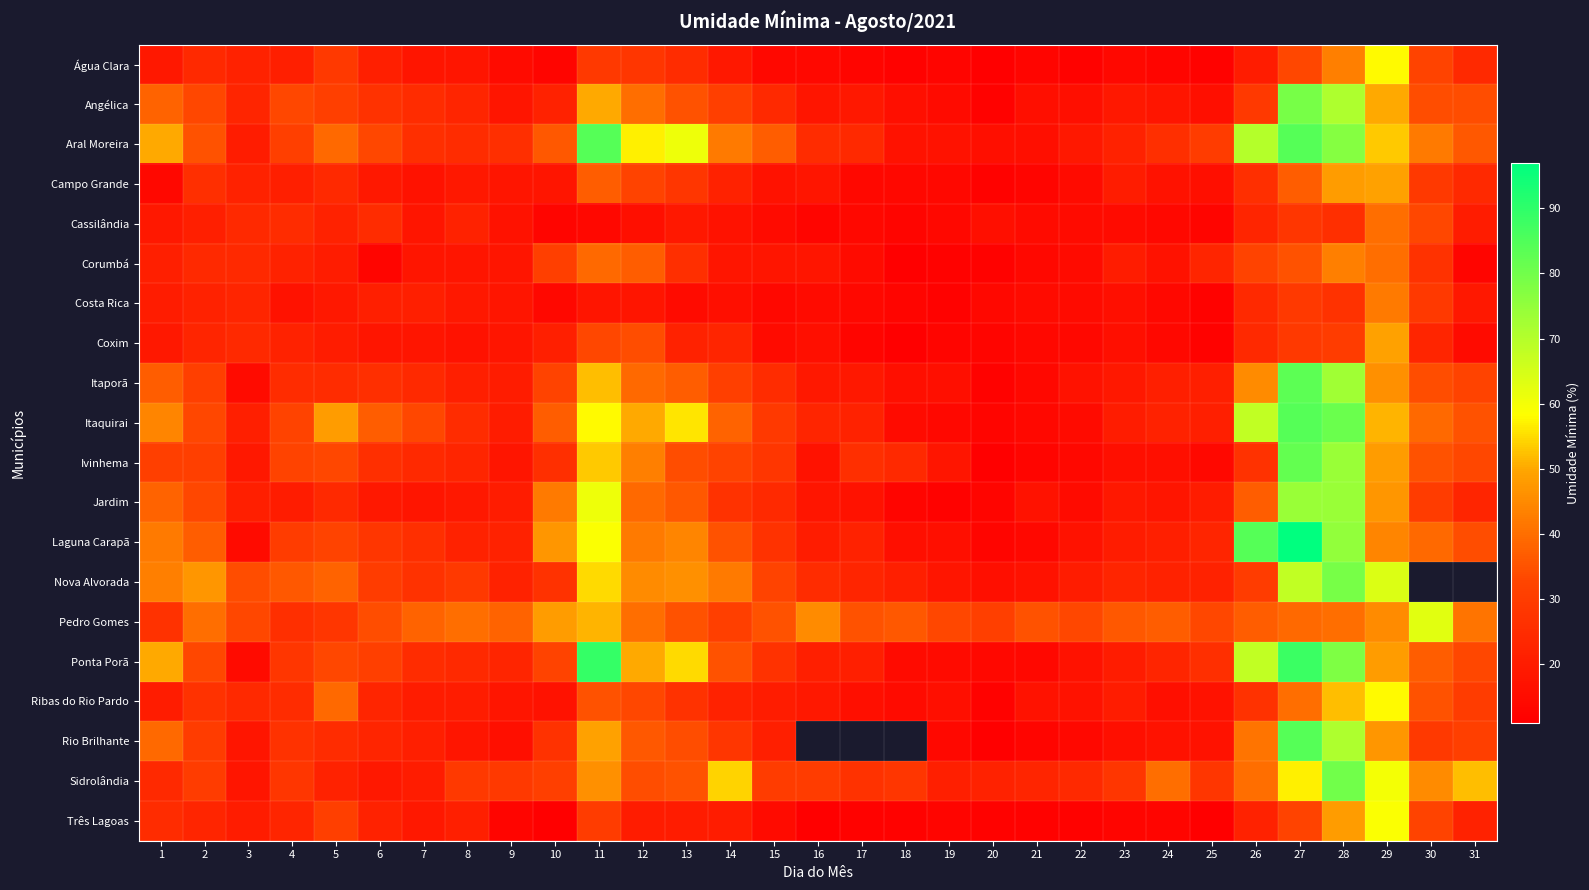

Rank the categories by Ribas do Rio Pardo value from highest to lowest.

29, 28, 27, 5, 11, 30, 12, 31, 2, 13, 26, 4, 3, 6, 14, 1, 7, 8, 15, 23, 16, 9, 10, 21, 22, 25, 17, 19, 24, 18, 20